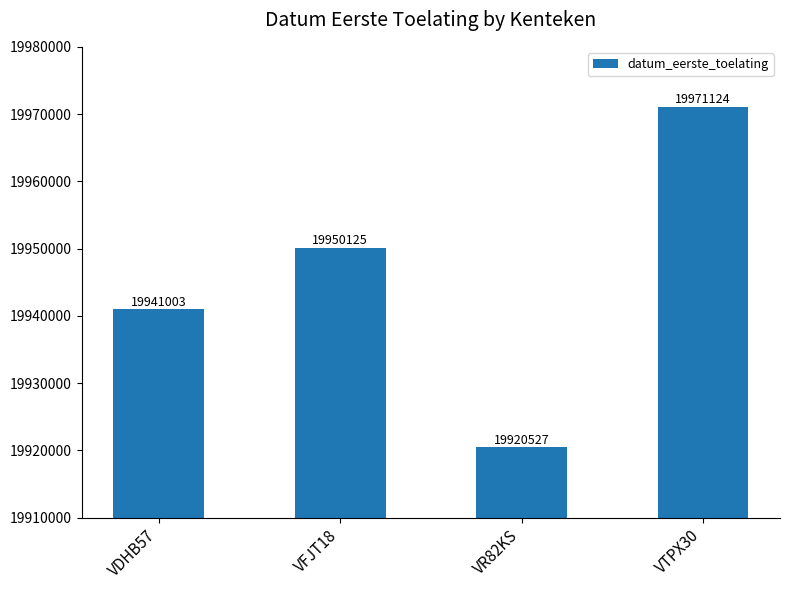

Reading left to right, transcribe all the data shown in this chart.

VDHB57=19941003	VFJT18=19950125	VR82KS=19920527	VTPX30=19971124